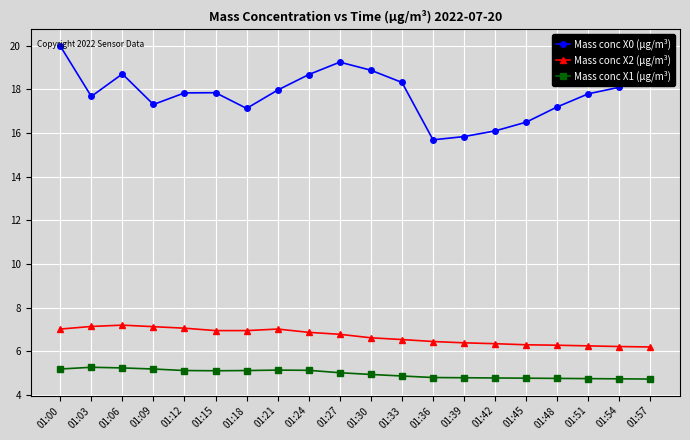

What is the difference between the Mass conc X0 (μg/m³) values at 01:33 and 01:57?

0.2